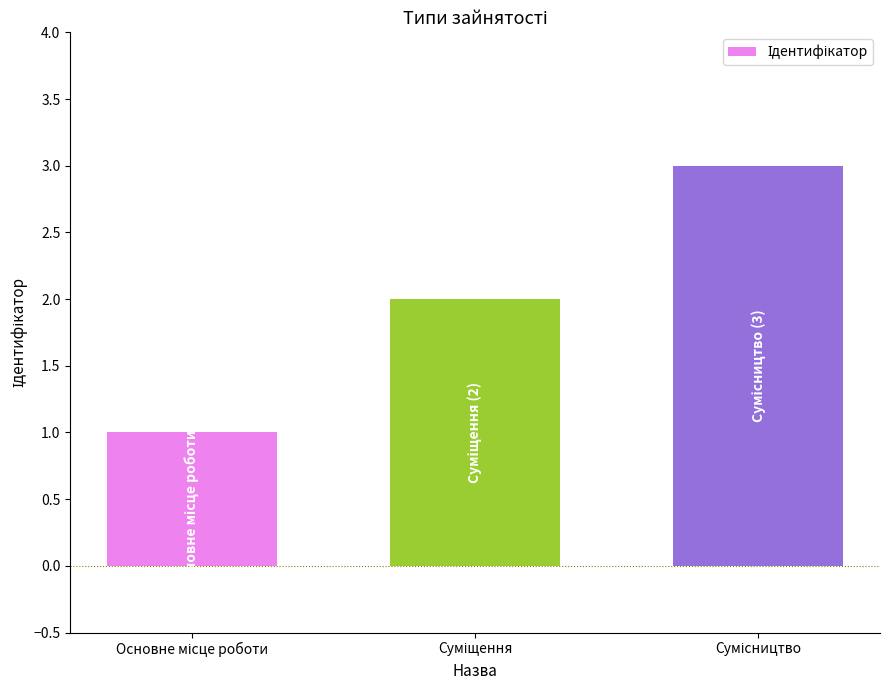

What is the greatest value displayed?

3